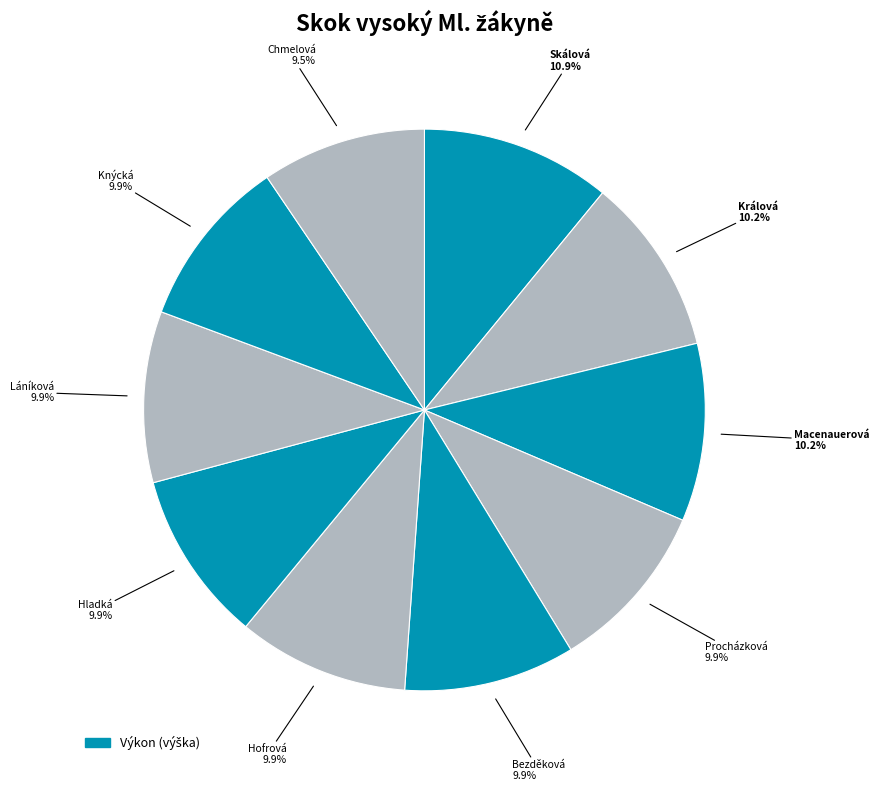

Count the number of slices in the pie.

10